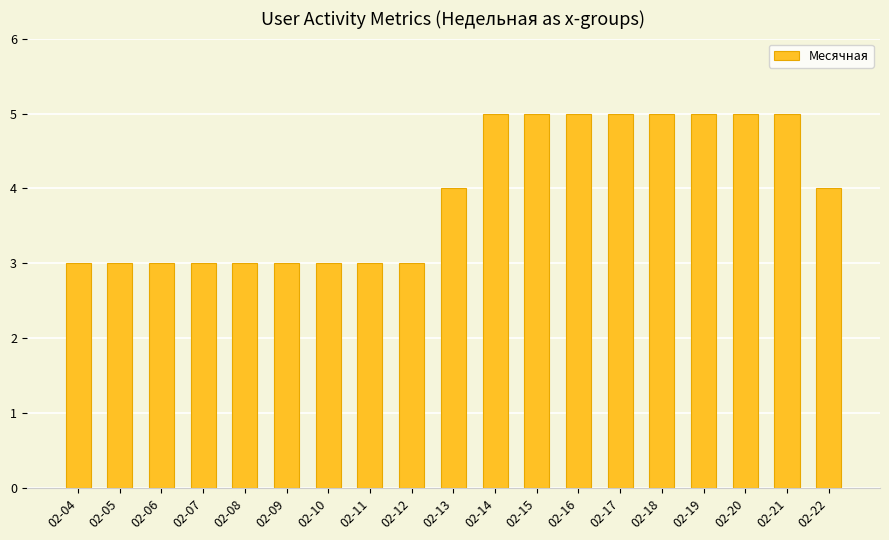

What is the difference between the second highest and minimum values?

2